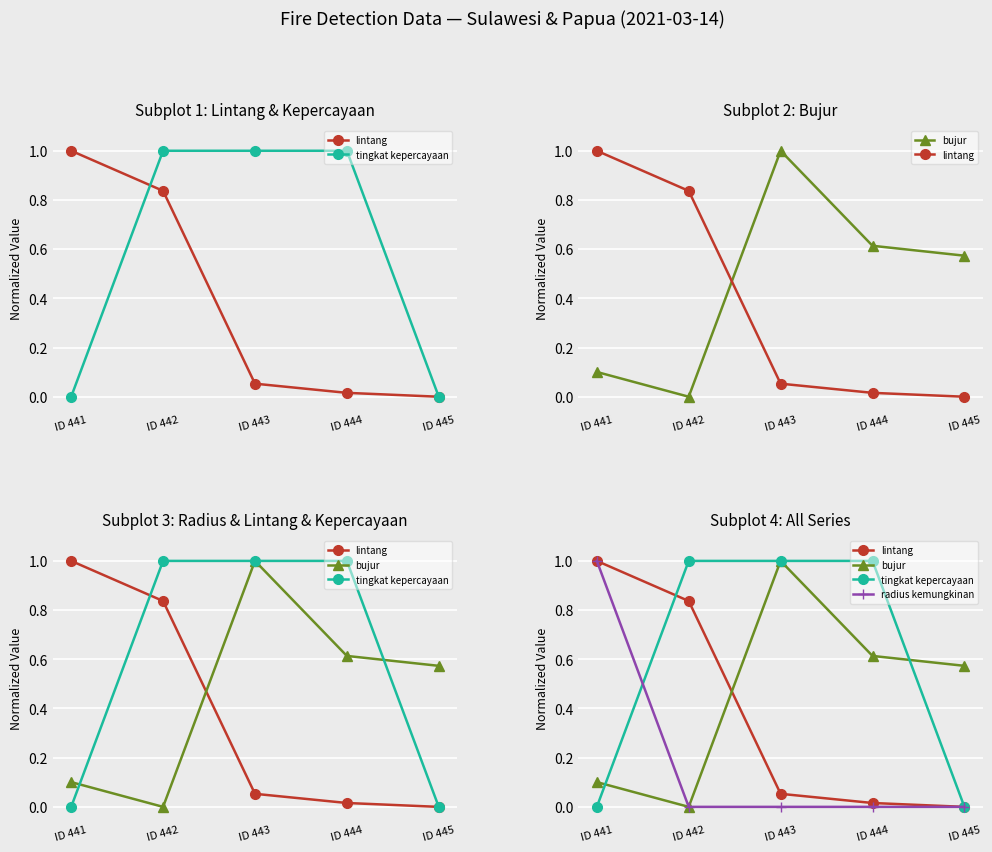

Is this an area chart (filled region under the line)?

No